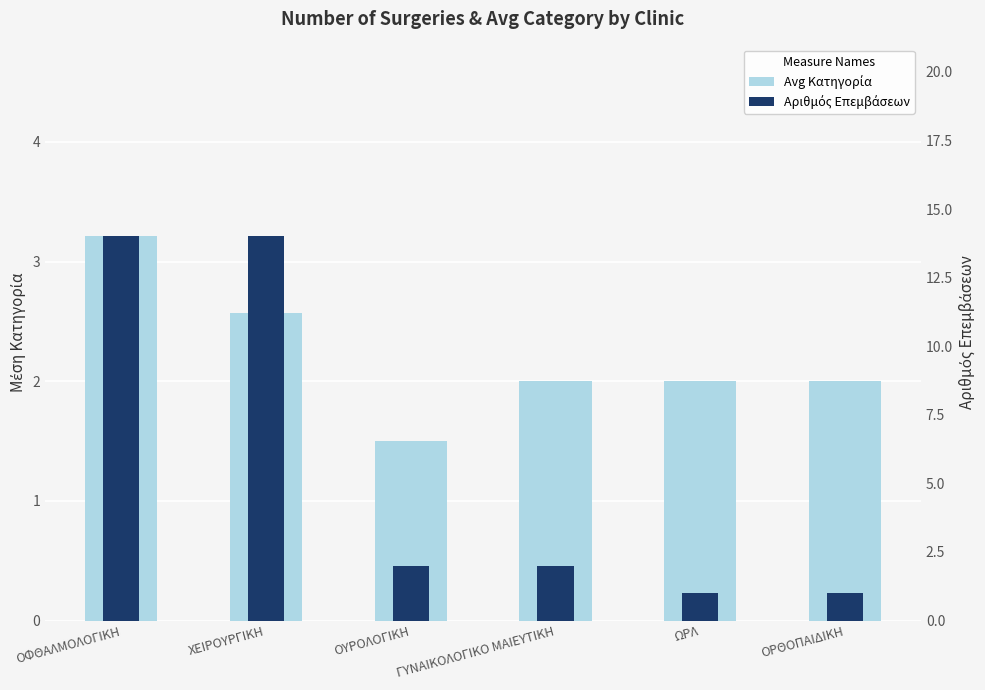

What is the total value across all series at ΟΦΘΑΛΜΟΛΟΓΙΚΗ?

17.2